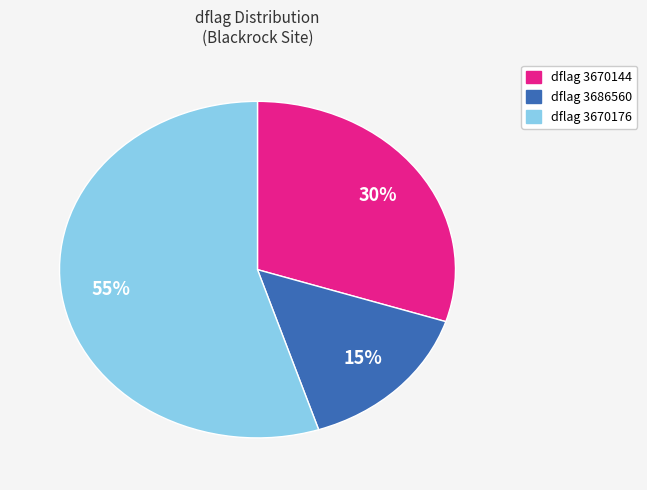

To the nearest percent, what is the difference between the largest and smallest slice percentages?

40%